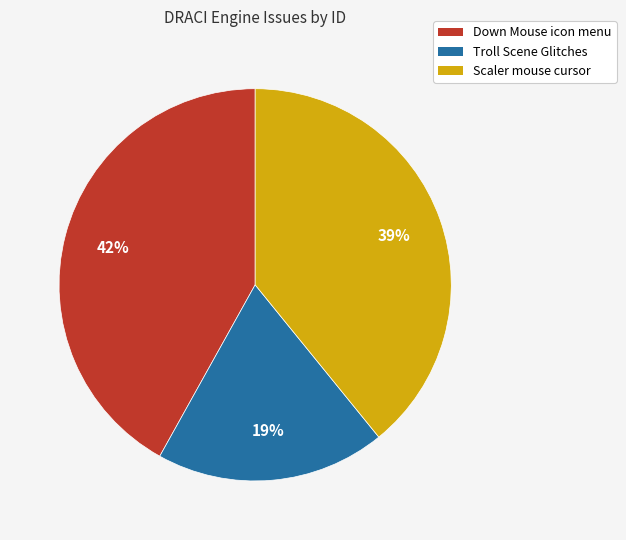

True or false: Troll Scene Glitches accounts for 19% of the total.

True